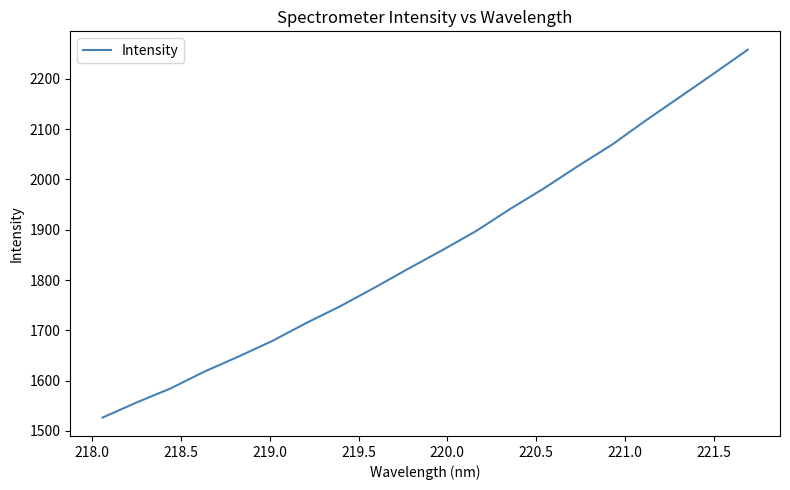

True or false: the data has more than 2 interior local peaks.

False